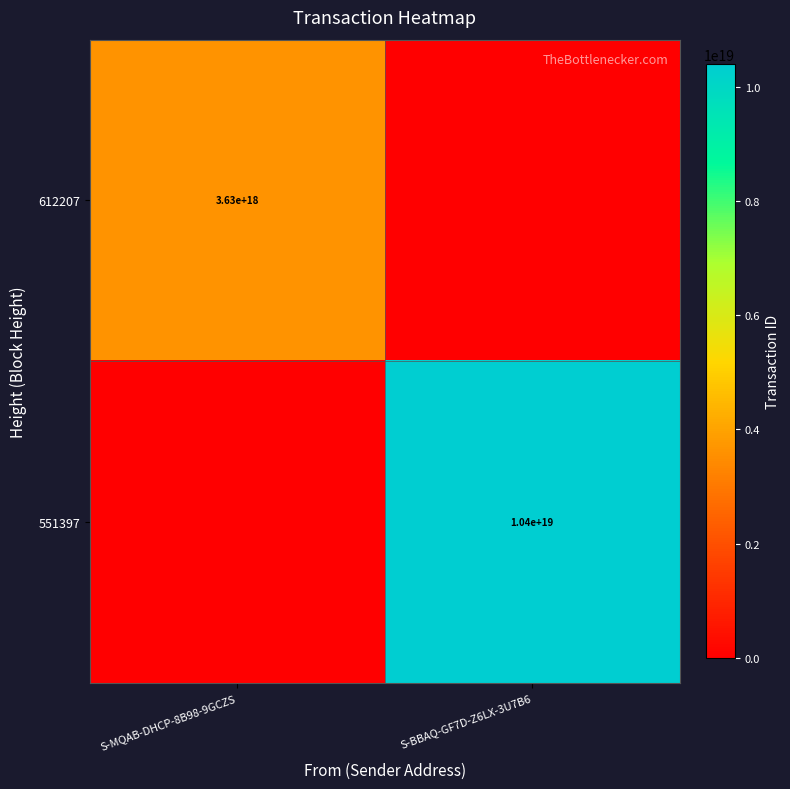

The 612207 series shows 3630000000000000000 at S-MQAB-DHCP-8B98-9GCZS. True or false?

True